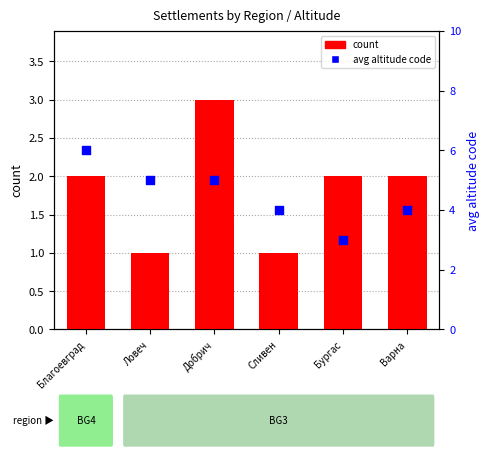

What are all the series names shown in the legend?

count, avg altitude code